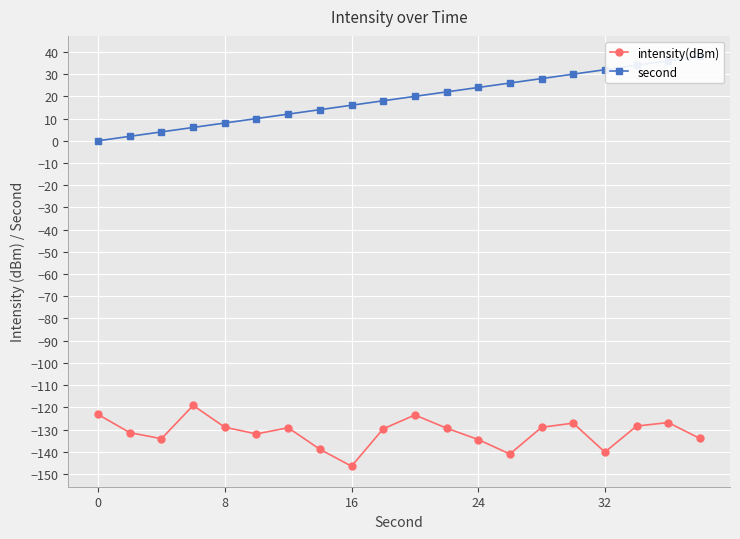

The value of intensity(dBm) at 8 is -194.1. True or false?

False